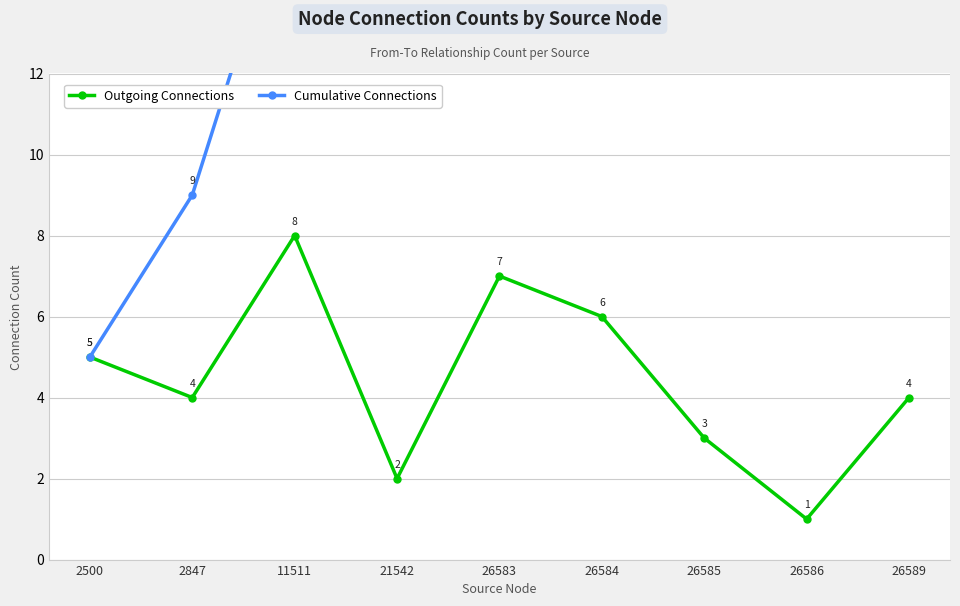

Rank the series by their maximum value, from lowest to highest.

Outgoing Connections, Cumulative Connections